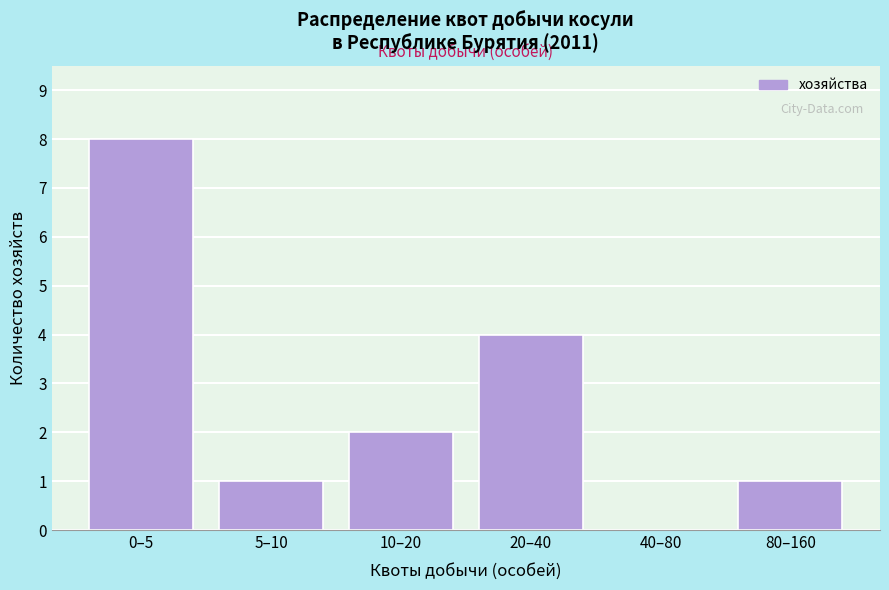

Reading left to right, extract all data points from this chart.

0–5=8	5–10=1	10–20=2	20–40=4	40–80=0	80–160=1